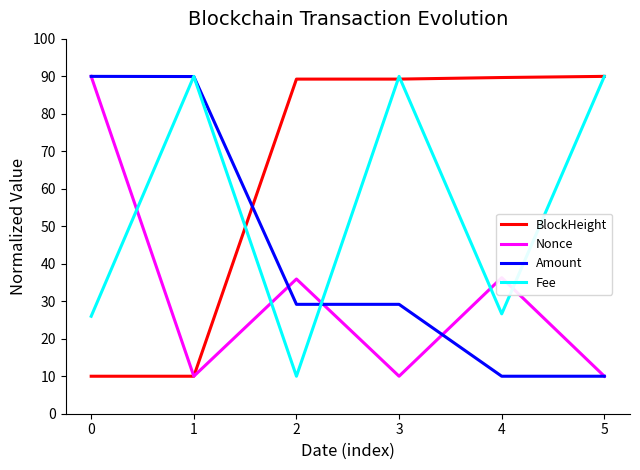

What is the total value across all series at 4?

162.6